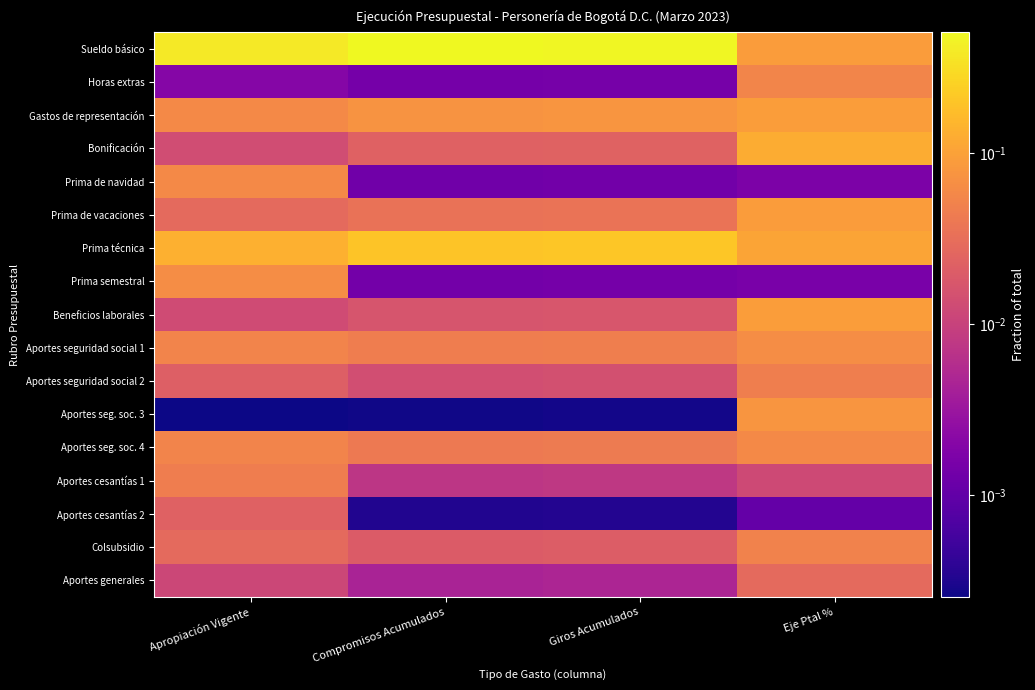

What is the difference between the highest and lowest values at Compromisos Acumulados?

0.5